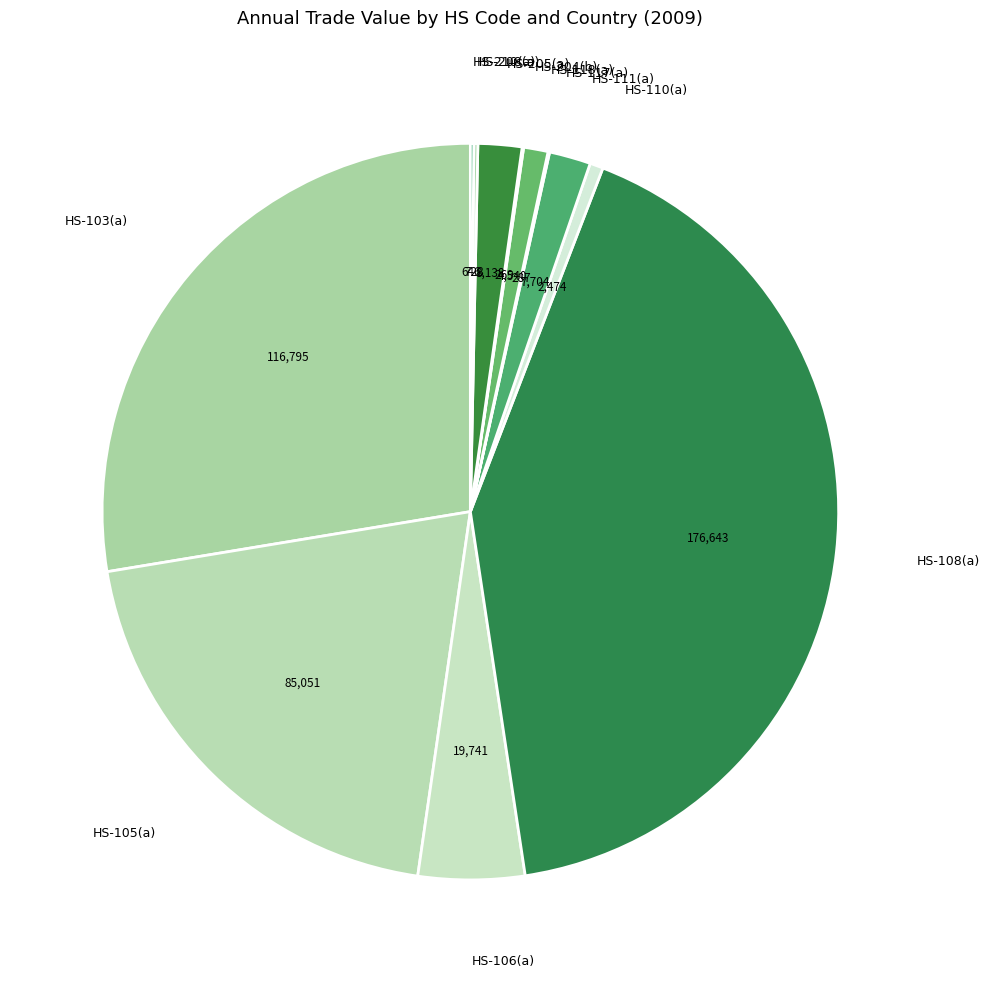

How many segments does this pie chart have?

12